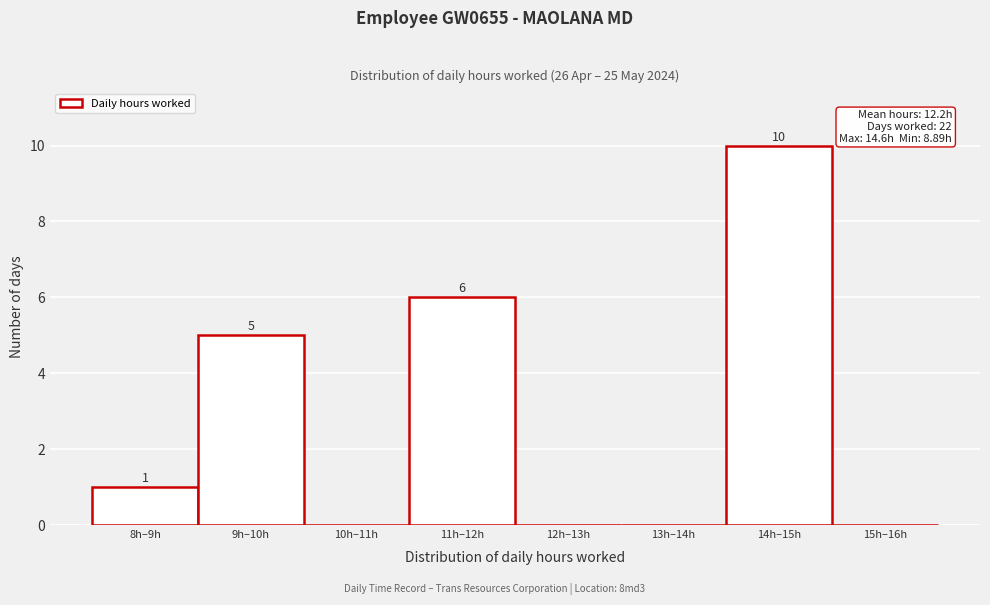

Reading left to right, what are all the values shown in this chart?

8h–9h=1	9h–10h=5	10h–11h=0	11h–12h=6	12h–13h=0	13h–14h=0	14h–15h=10	15h–16h=0